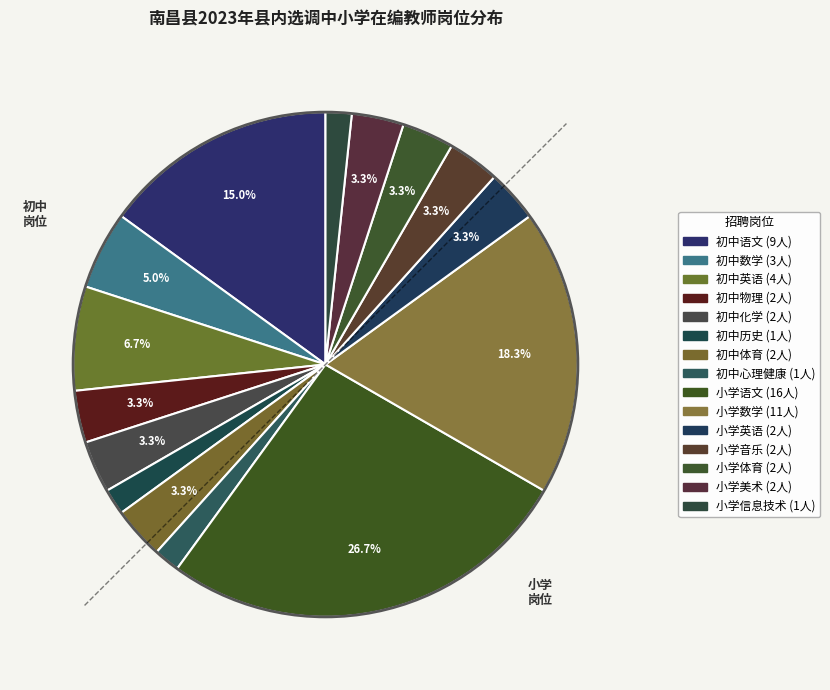

To the nearest percent, what percentage of the pie is 小学音乐?

3%